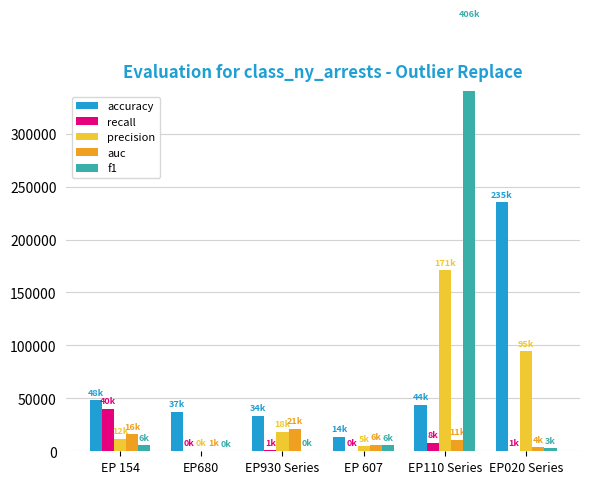

What are all the series names shown in the legend?

accuracy, recall, precision, auc, f1